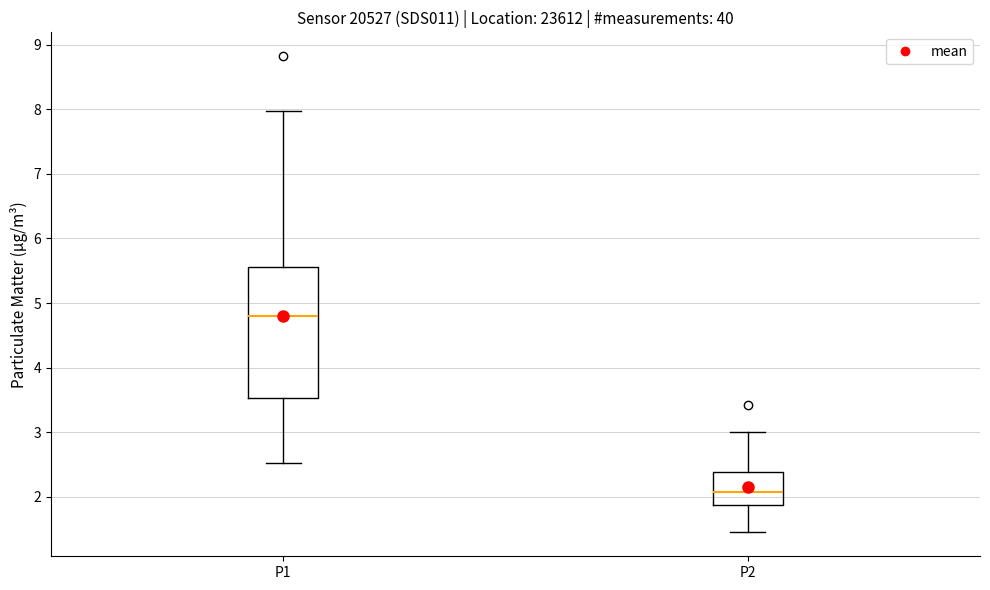

Which box is the tallest, from its lower edge to its upper edge?

P1